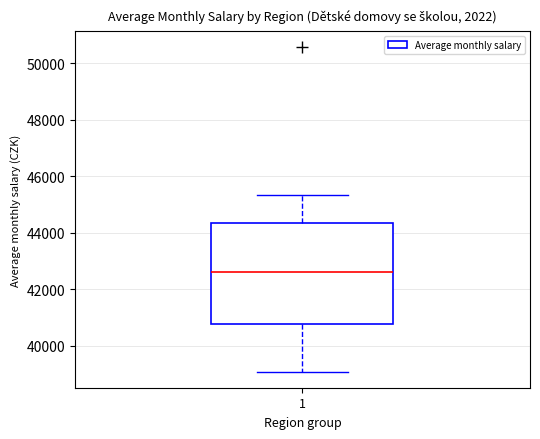

Read this box plot against the y-axis: the position of the median line, the range covered by the box, and the ends of both whiskers. The values are not printed on the chart, so give them approximately, as read against the axis.

median 42600, box 40800 to 44400, whiskers 39000 to 45400